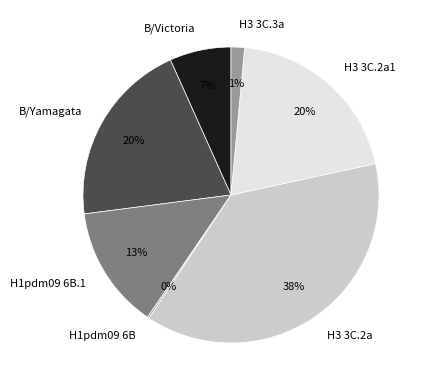

To the nearest percent, what is the difference between the H3 3C.2a and B/Victoria slice percentages?

31%